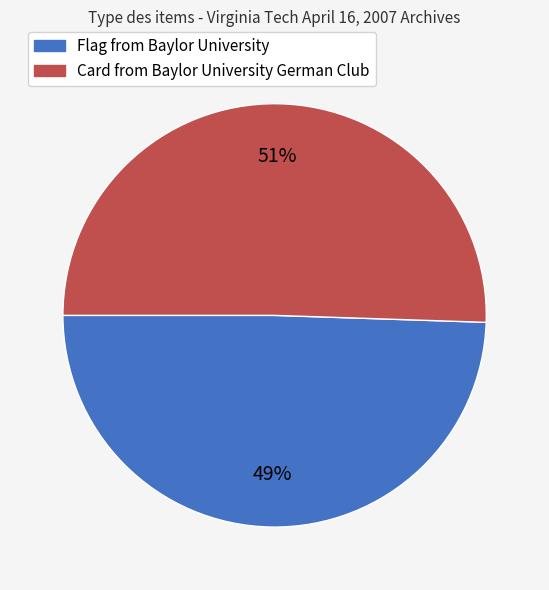

To the nearest percent, what is the average slice percentage?

50%